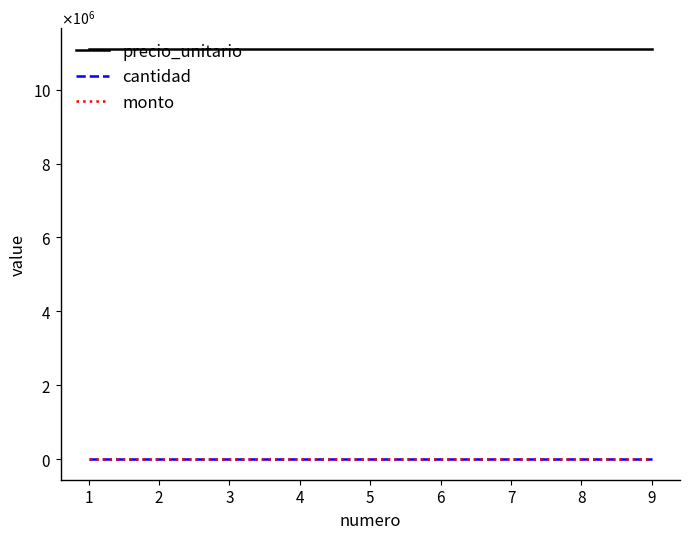

Is this an area chart (filled region under the line)?

No